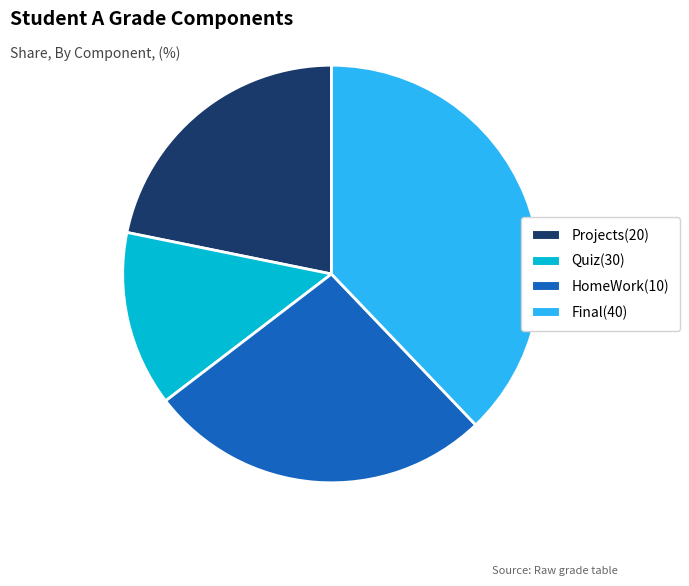

Does Quiz(30) represent more than half of the total?

No